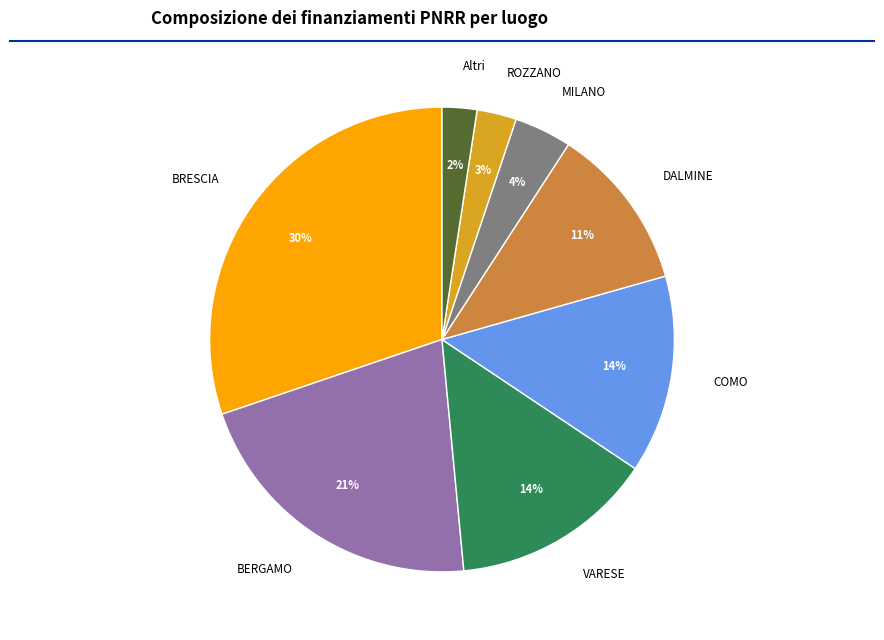

Which slice is the largest?

BRESCIA